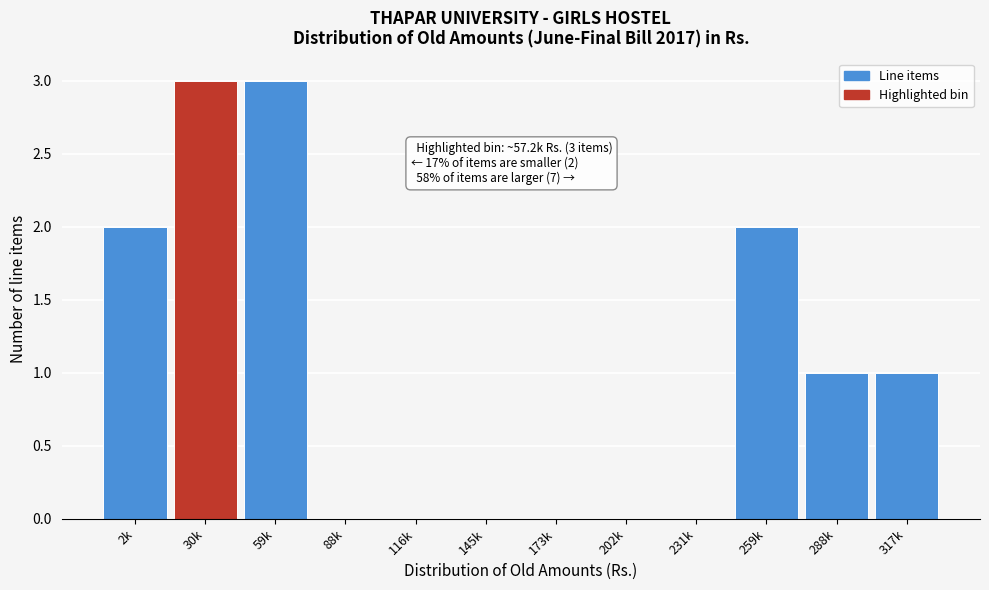

Reading left to right, transcribe all the data shown in this chart.

2k=2	30k=3	59k=3	88k=0	116k=0	145k=0	173k=0	202k=0	231k=0	259k=2	288k=1	317k=1